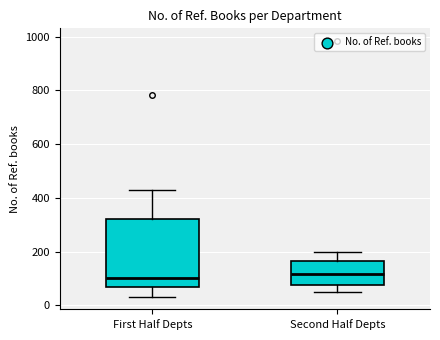

Which box is the tallest, from its lower edge to its upper edge?

First Half Depts